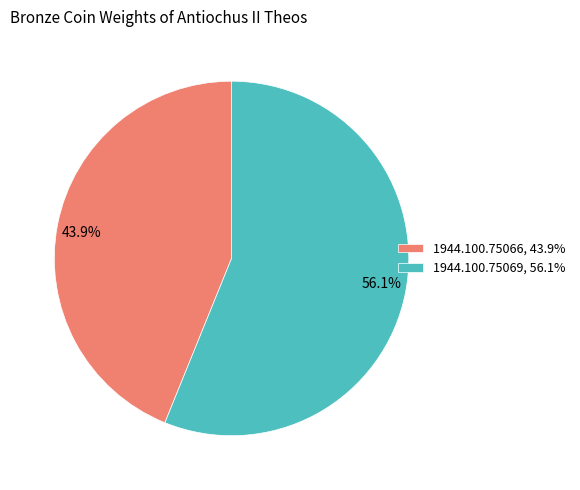

To the nearest percent, what is the difference between the largest and smallest slice percentages?

12%